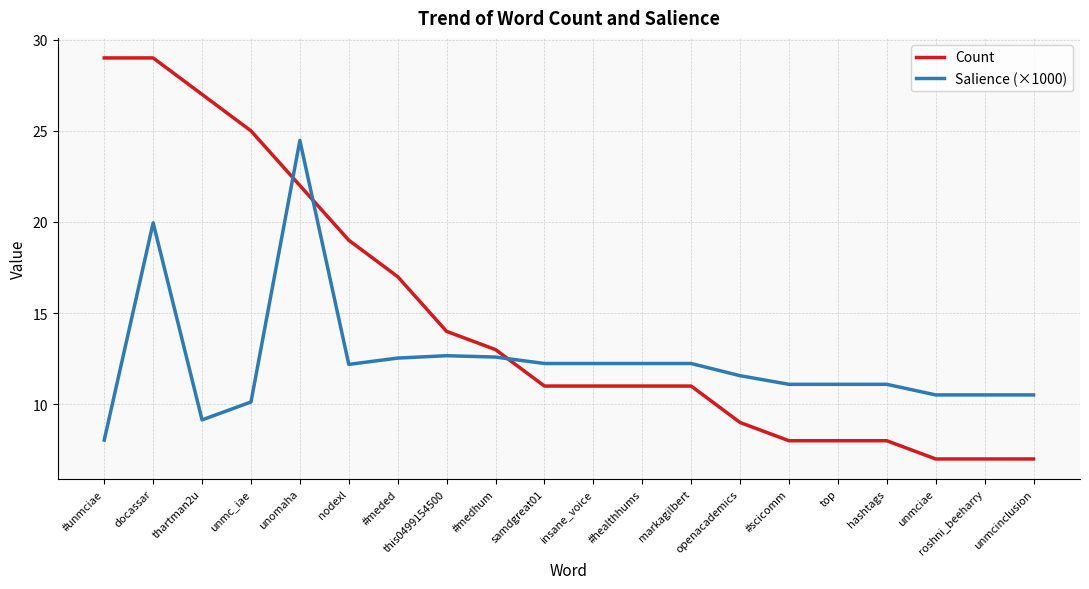

After their last crossing, which series has the higher values: Salience (×1000) or Count?

Salience (×1000)